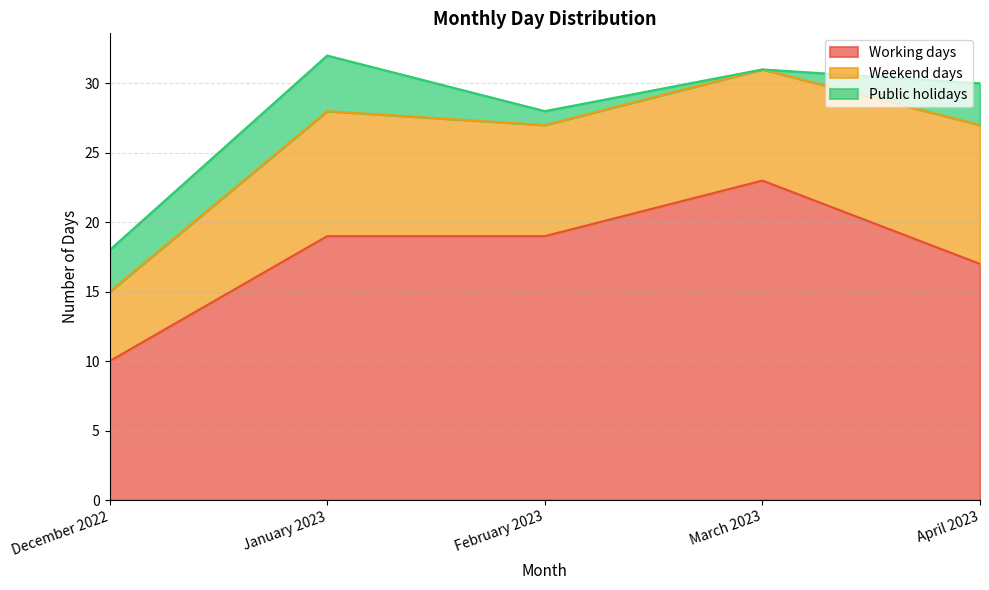

What is the total value across all series at February 2023?

28